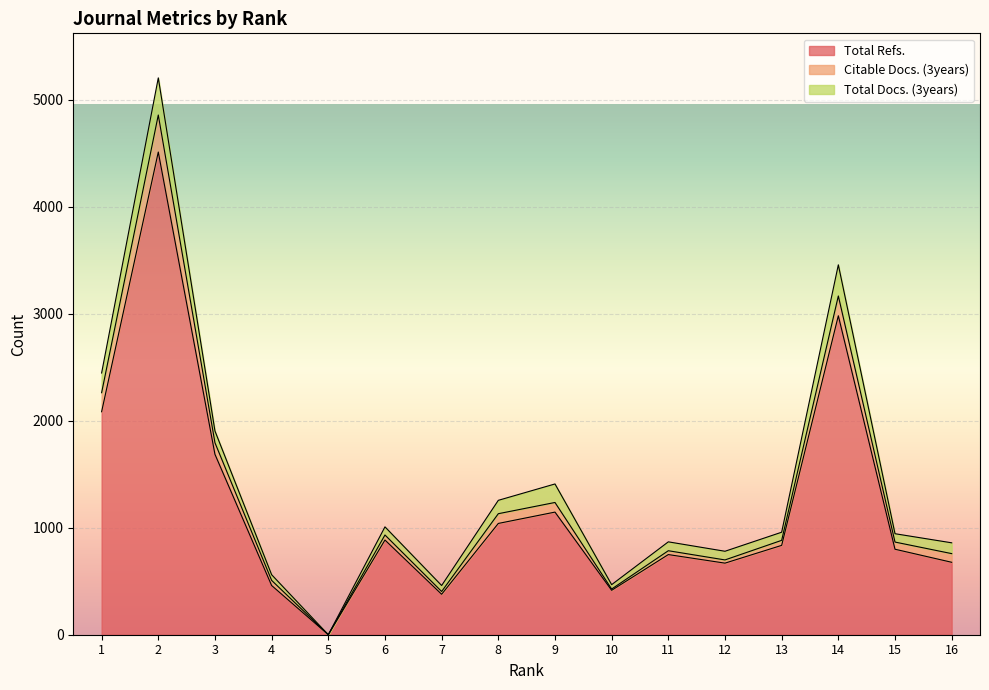

Where does the Total Refs. series first go above 835?

1